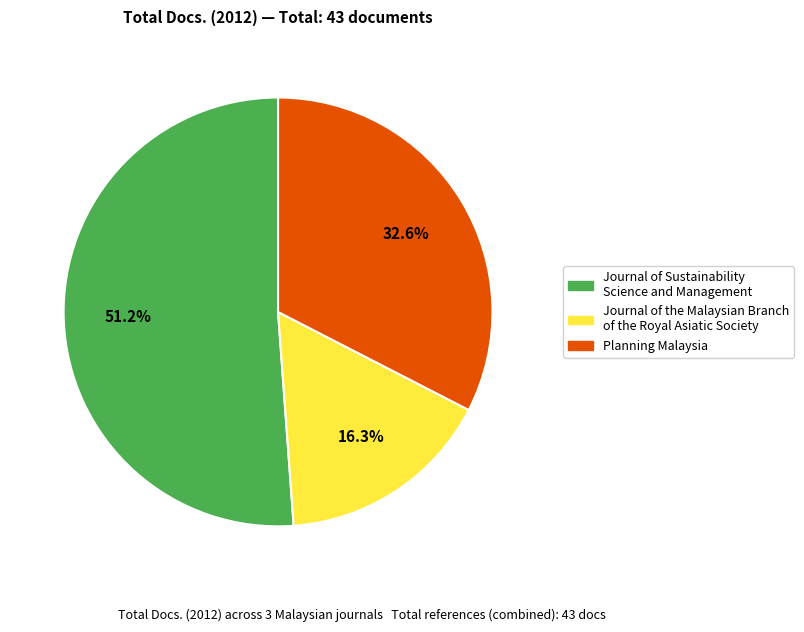

Between Journal of the Malaysian Branch of the Royal Asiatic Society and Journal of Sustainability Science and Management, which is larger?

Journal of Sustainability Science and Management